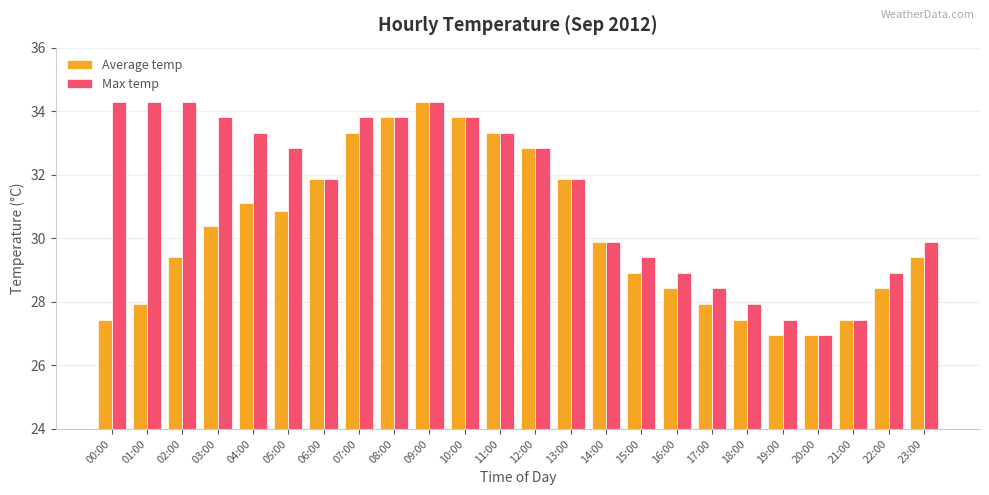

List the series in order of their overall mean, lowest first.

Average temp, Max temp